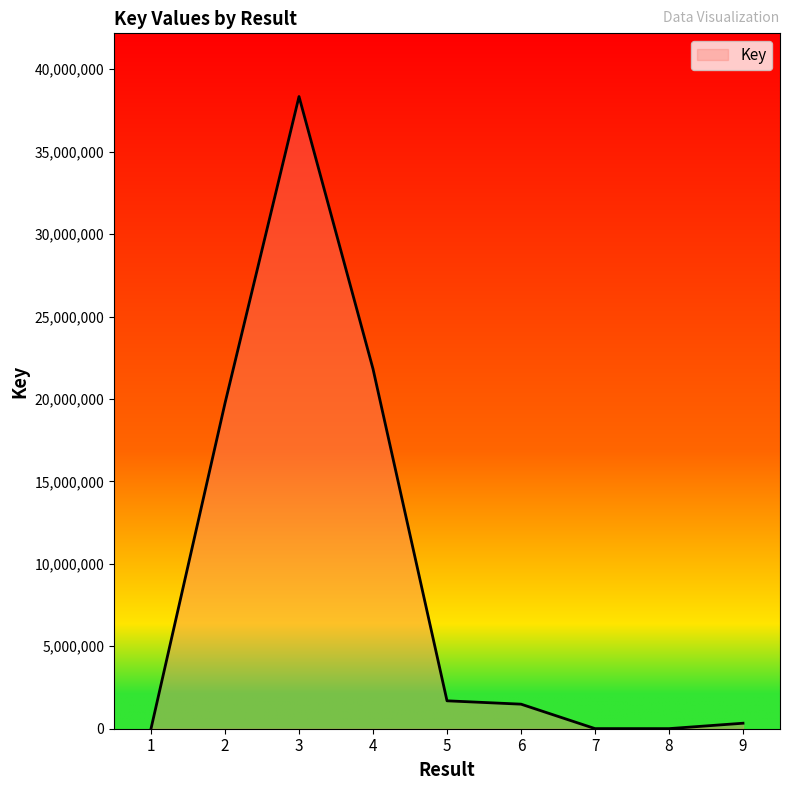

How many values exceed 1489984?

4